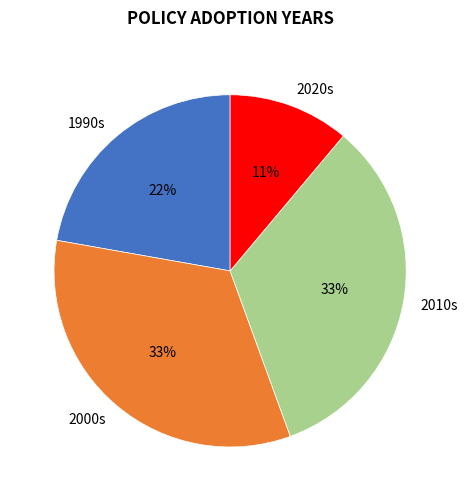

What percentage is the 2010s slice, to the nearest percent?

33%